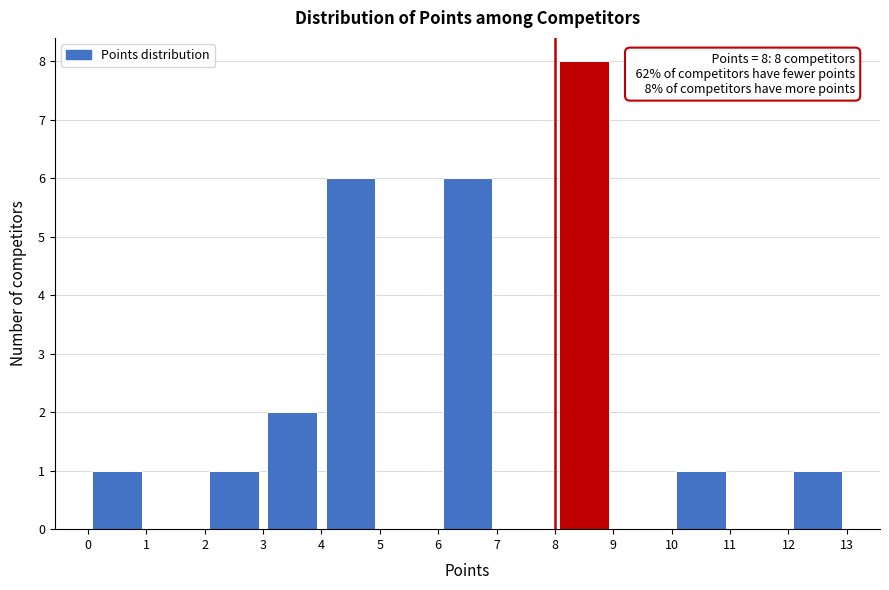

Over which range of the x-axis is the bar tallest?

8 to 9